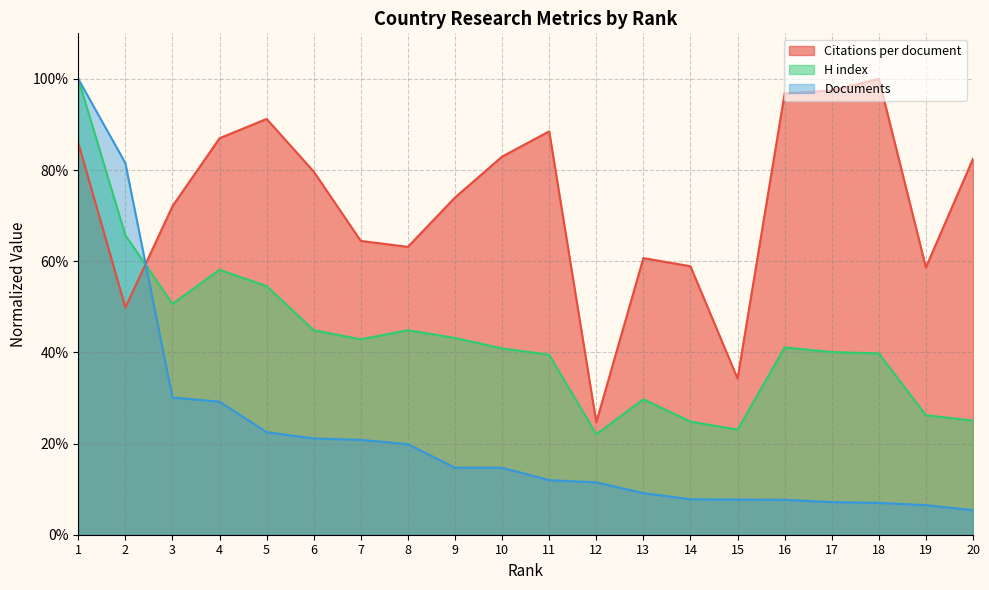

Rank the series by their average value, from lowest to highest.

Documents, H index, Citations per document